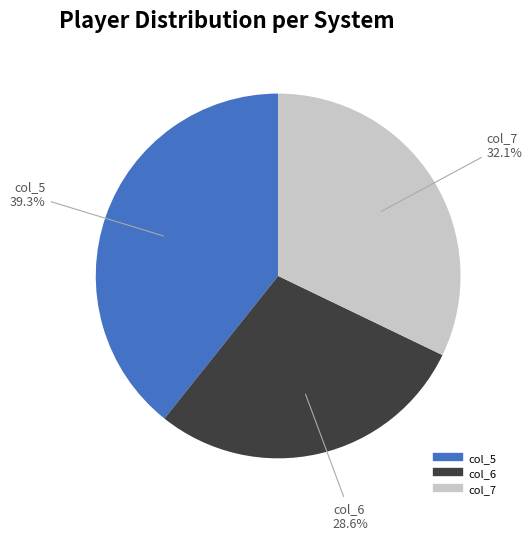

Is there a majority slice in this chart?

No